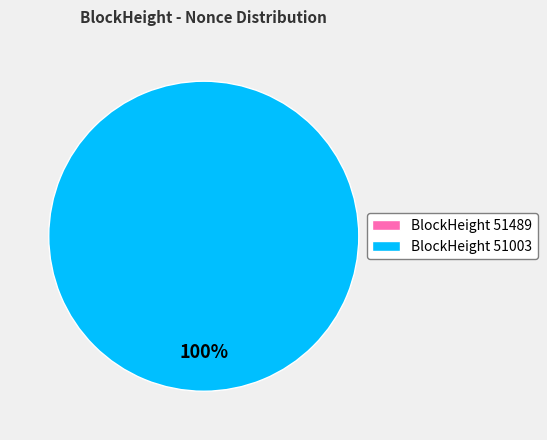

Is it true that 51003 is 94% of the pie?

False